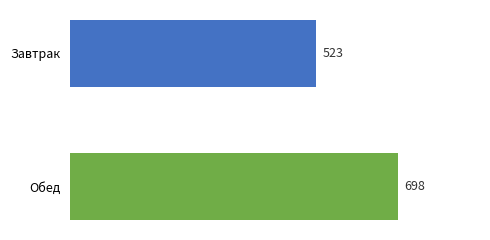

The value at Завтрак is 768. True or false?

False